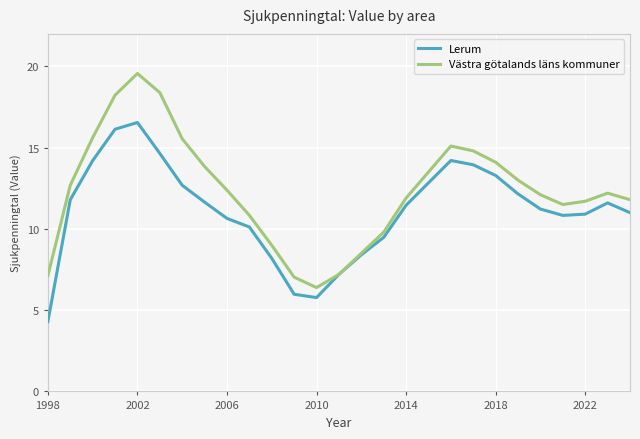

Which series has the widest spread of values?

Västra götalands läns kommuner